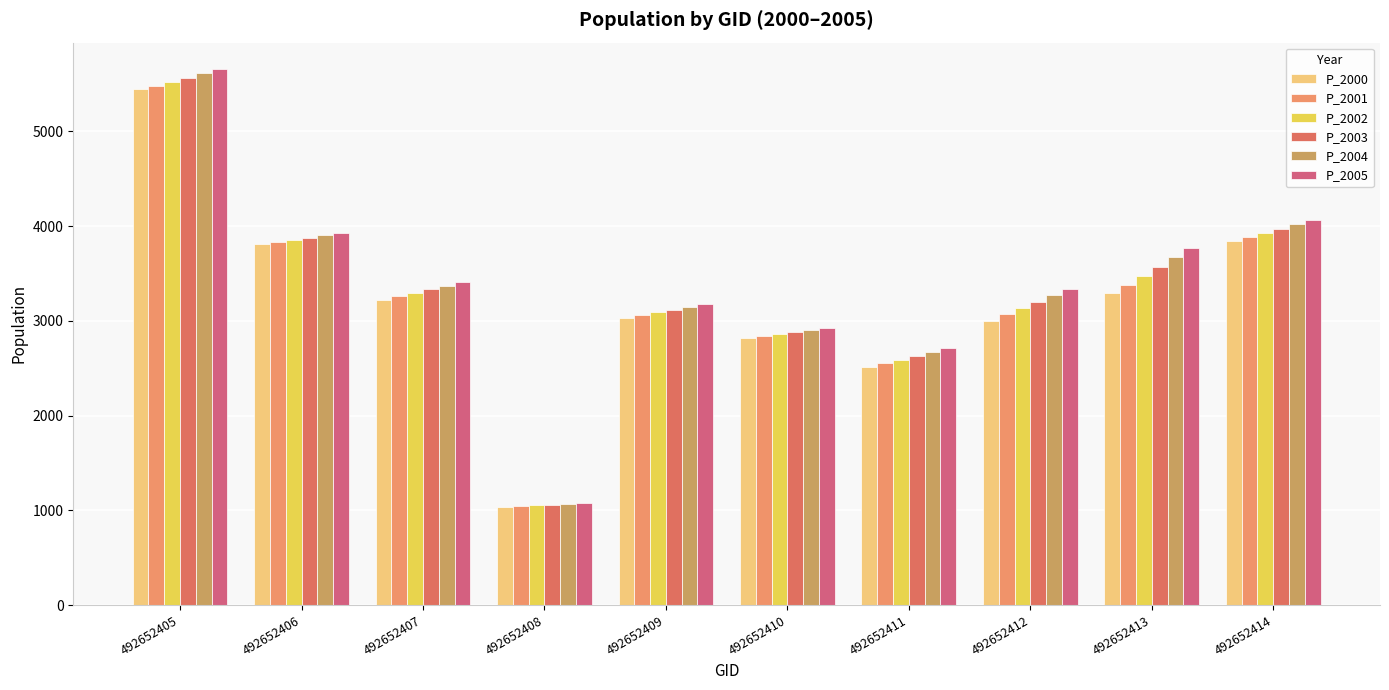

The P_2002 series shows 3755.0 at 492652410. True or false?

False